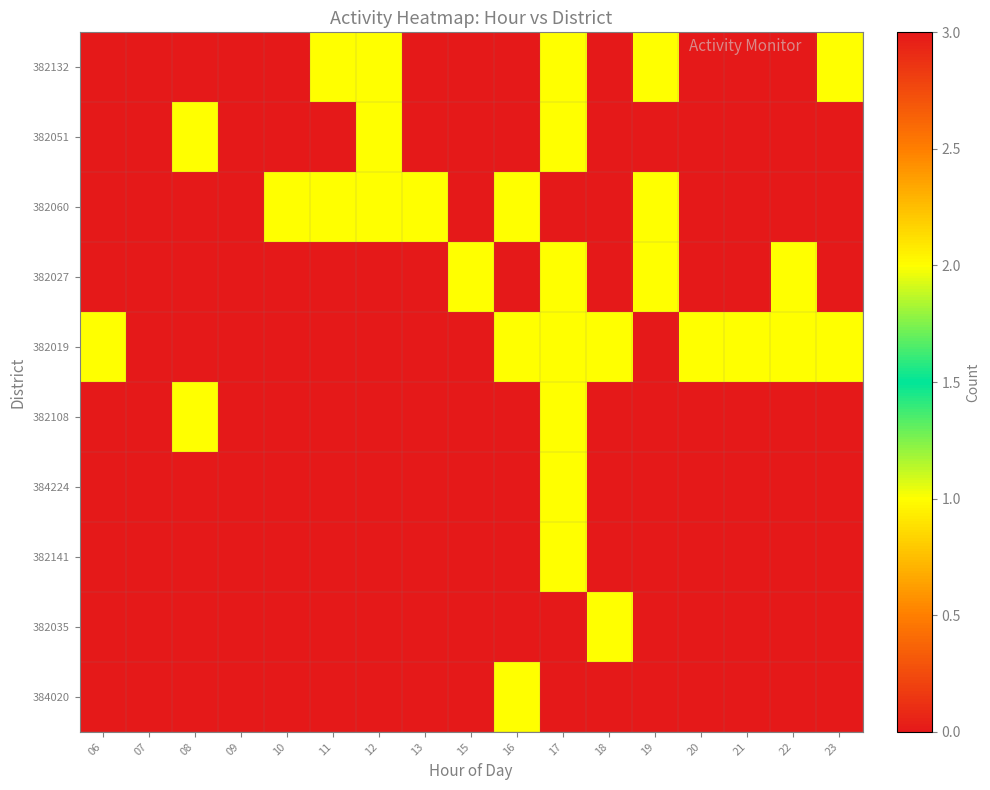

Which series has the largest range (max minus min)?

382019